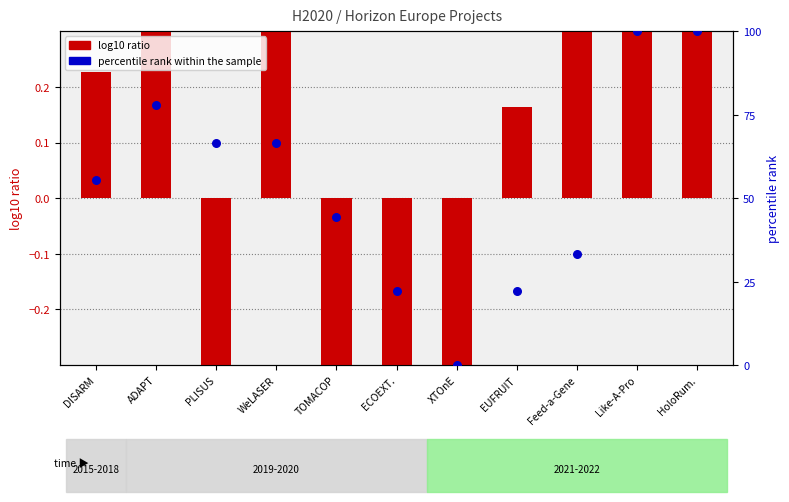

Between Like-A-Pro and EUFRUIT, which is larger?

Like-A-Pro